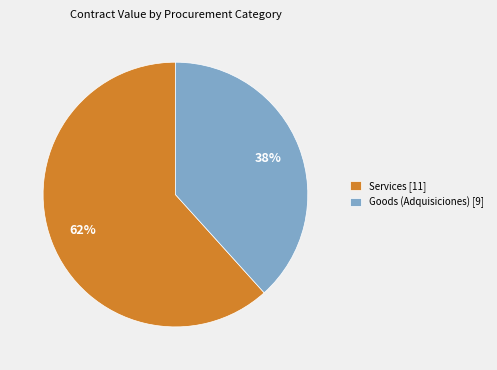

Does any single category account for the majority?

Yes